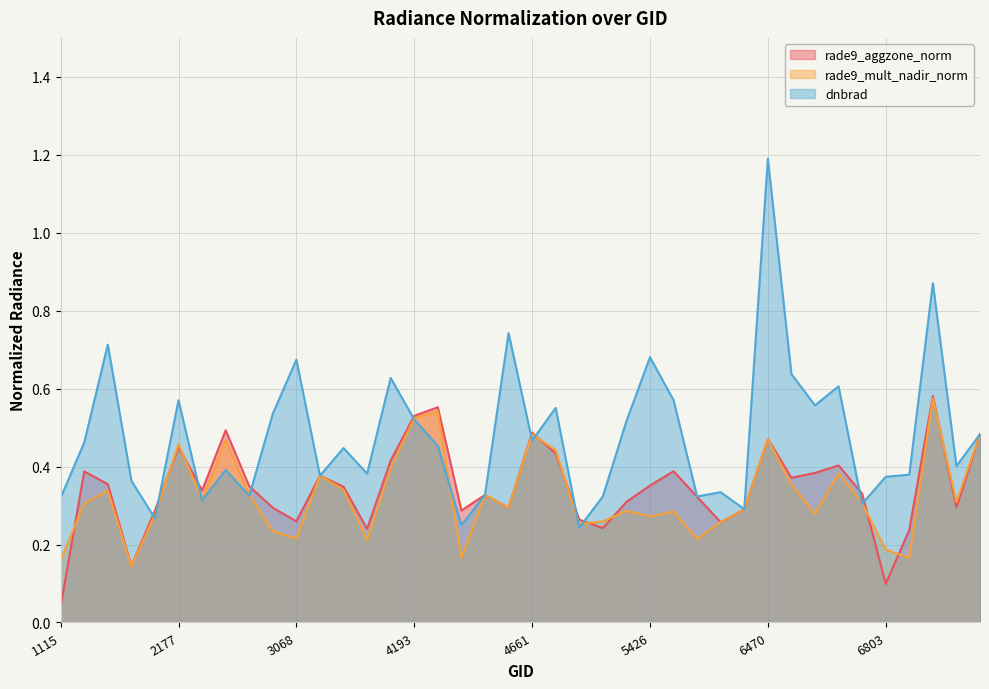

At which label is rade9_mult_nadir_norm closest to 0?

2051